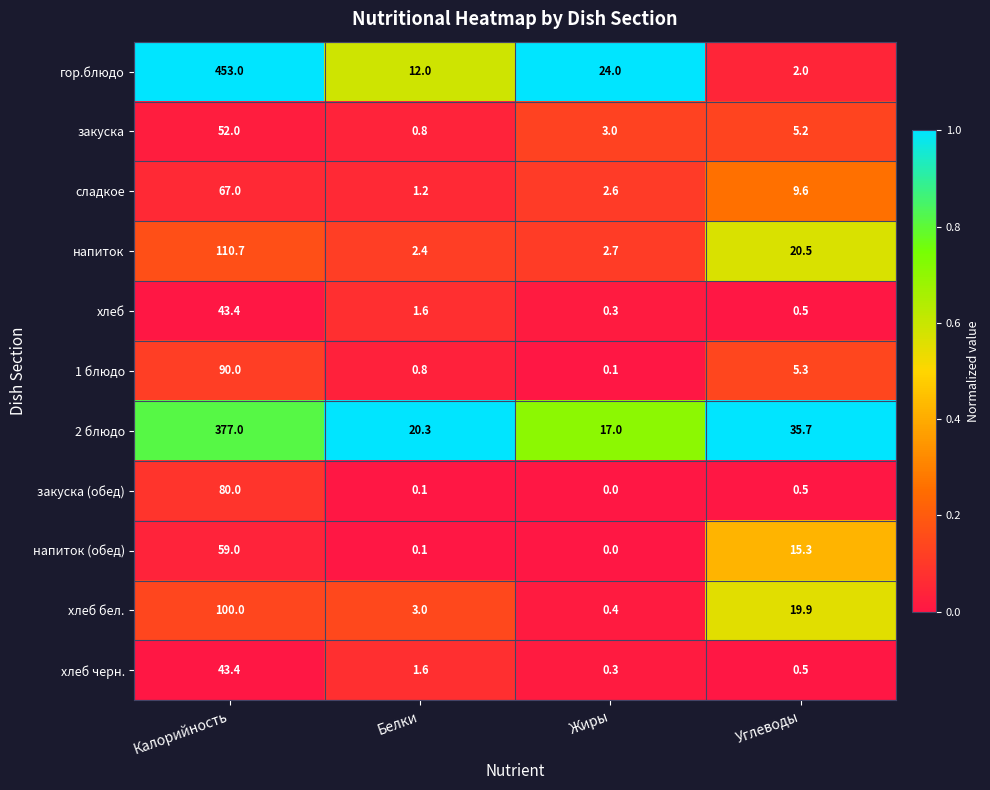

Which series has the largest range (max minus min)?

гор.блюдо